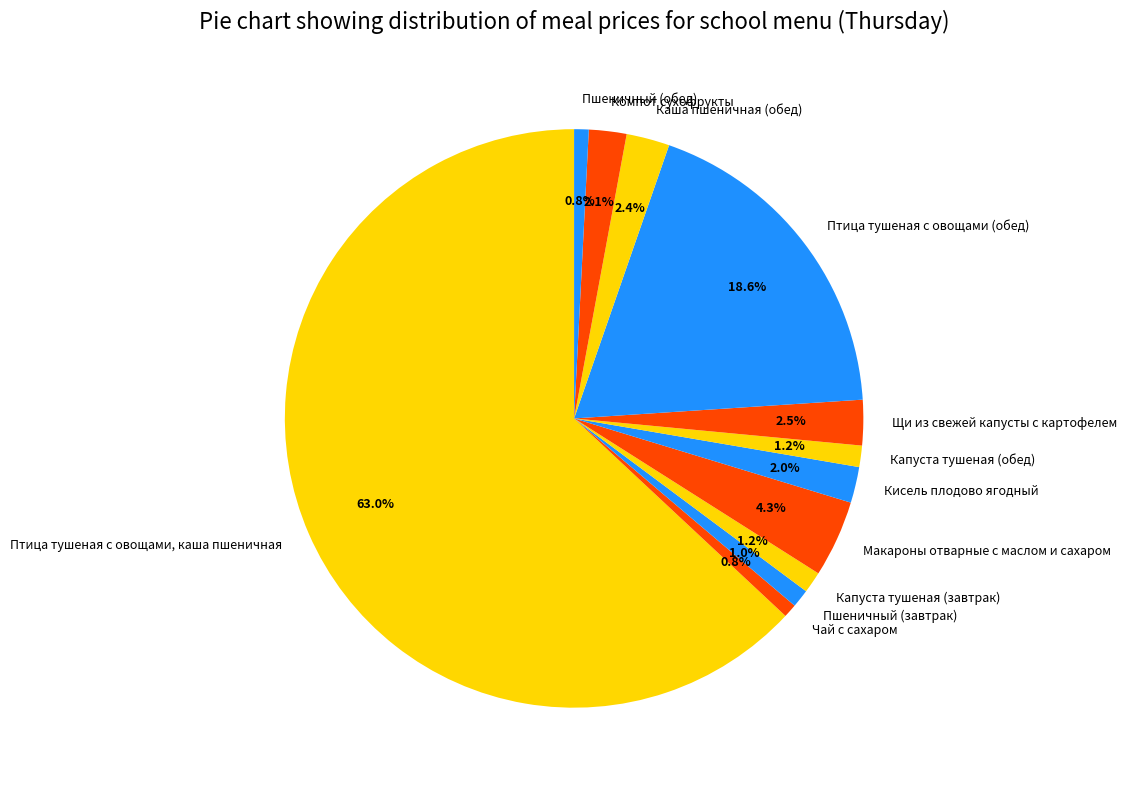

Which has a higher value, Щи из свежей капусты с картофелем or Макароны отварные с маслом и сахаром?

Макароны отварные с маслом и сахаром